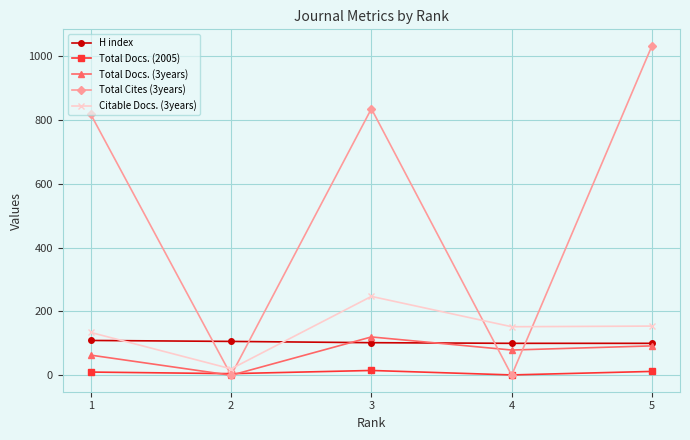

Where is the first local maximum for Total Docs. (2005)?

3